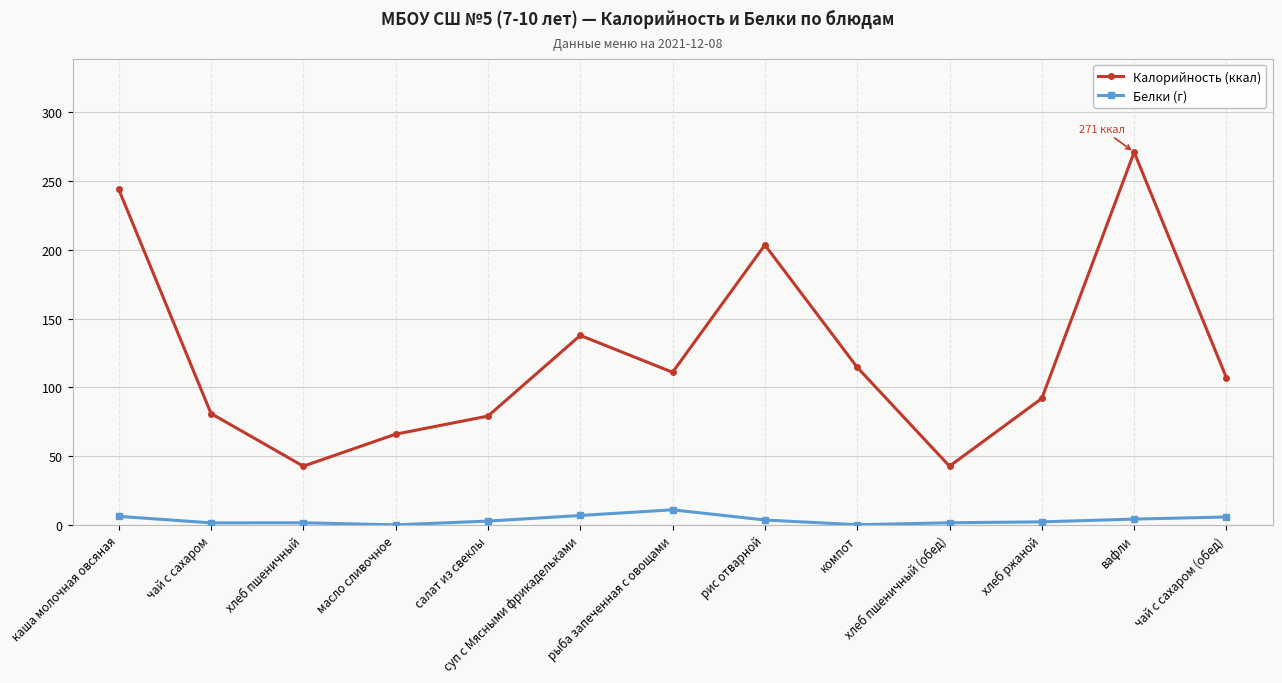

What is the label of the 6th point from the right?

рис отварной